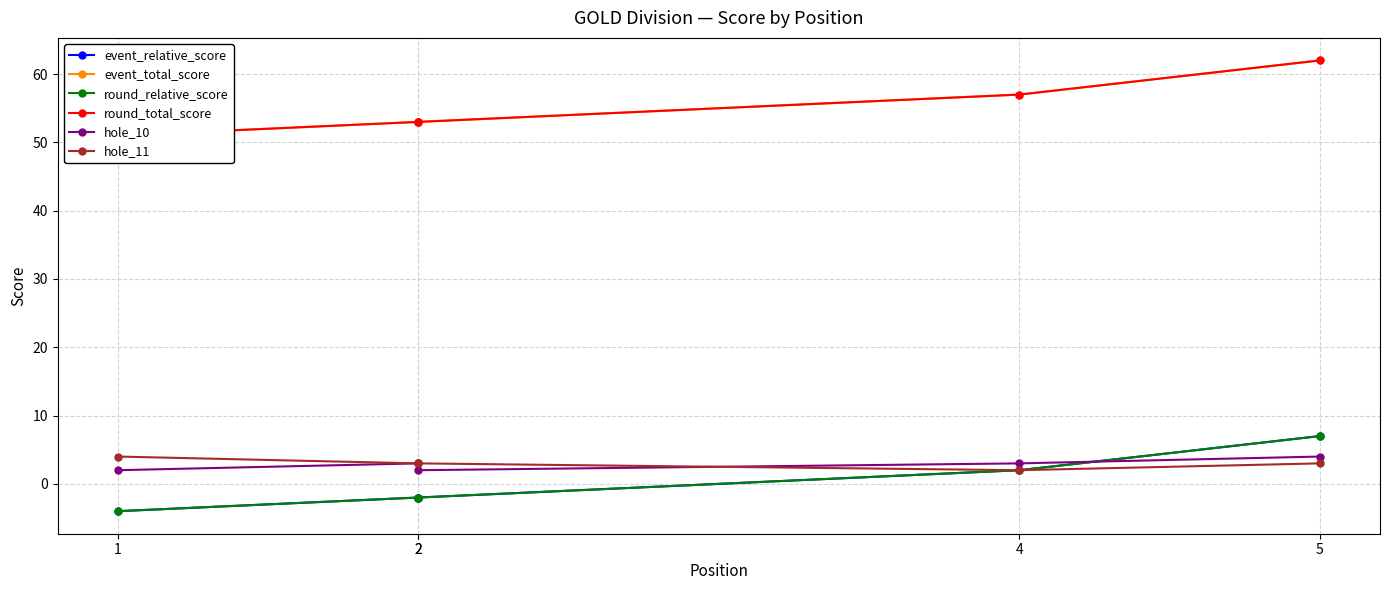

What is the smallest value displayed?

-4